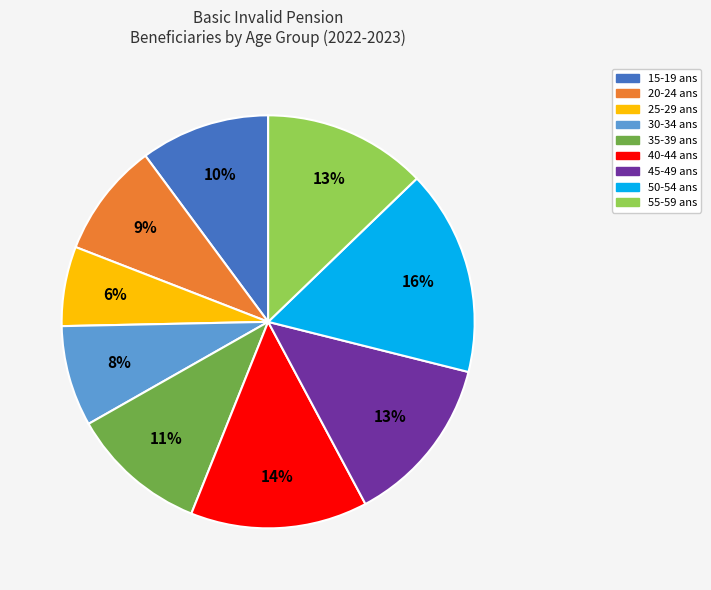

Do 15-19 and 50-54 together represent more than half of the pie?

No